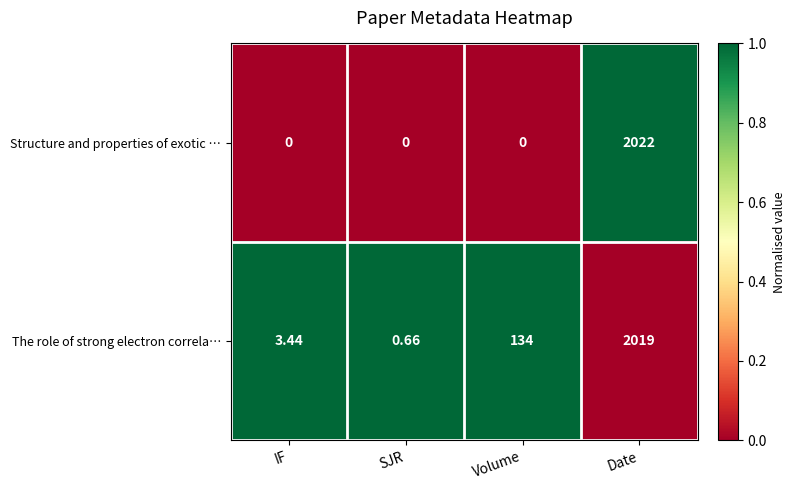

Is the value of Structure and properties of exotic … at Volume greater than the value of The role of strong electron correla… at SJR?

No